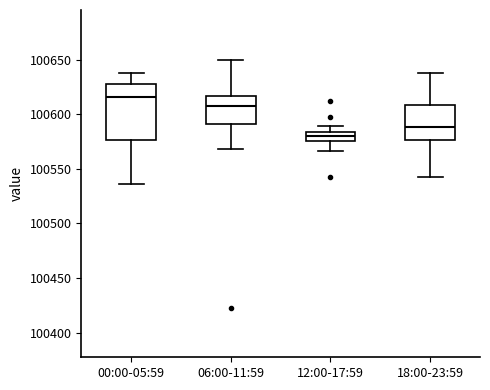

Reading left to right, read every box against the y-axis: the position of its median line, the range the box covers, and the ends of its whiskers. The values are not printed on the chart, so give them approximately, as read against the axis.

00:00-05:59: median 100615, box 100575 to 100630, whiskers 100535 to 100640
06:00-11:59: median 100610, box 100590 to 100615, whiskers 100570 to 100650
12:00-17:59: median 100580, box 100575 to 100585, whiskers 100565 to 100590
18:00-23:59: median 100590, box 100575 to 100610, whiskers 100545 to 100640